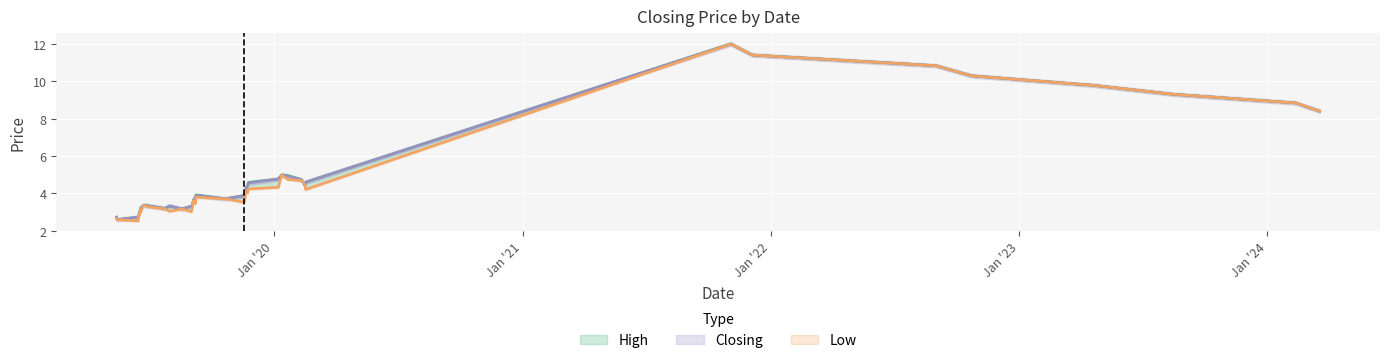

What is the difference between the maximum and second lowest values in the Low series?

9.4